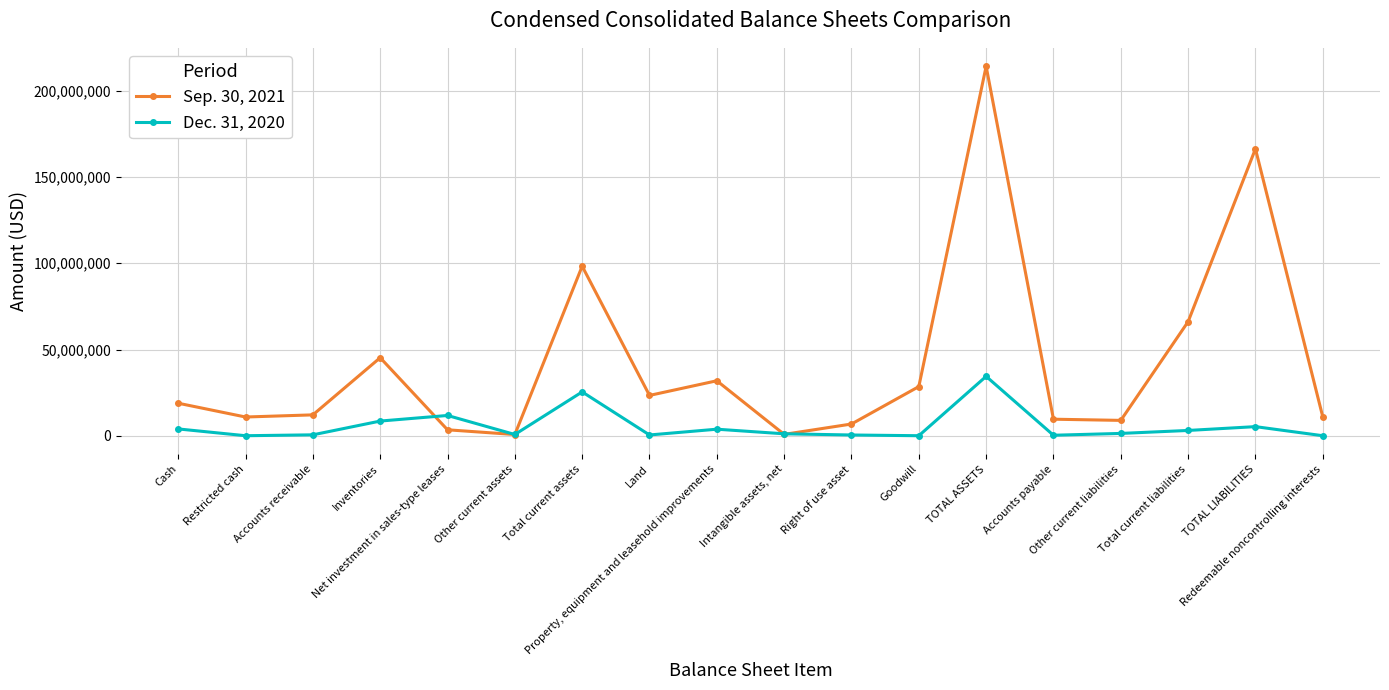

Is it true that Sep. 30, 2021 equals 22491599 at Total current assets?

False